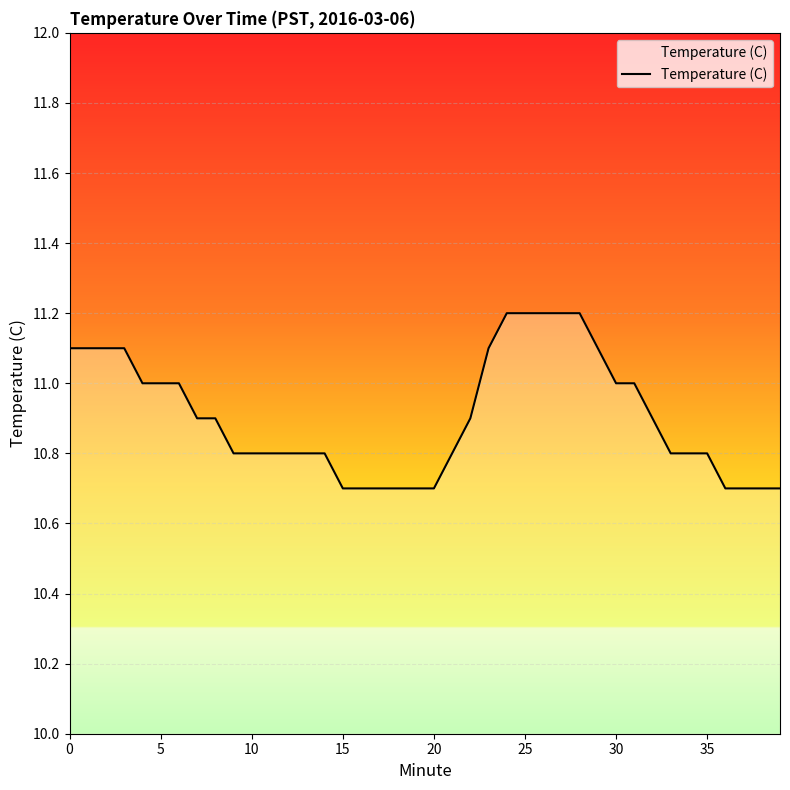

What is the difference between the maximum and minimum values?

0.5